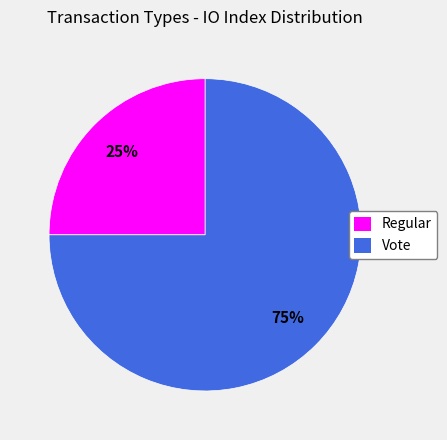

Which category accounts for the majority?

Vote